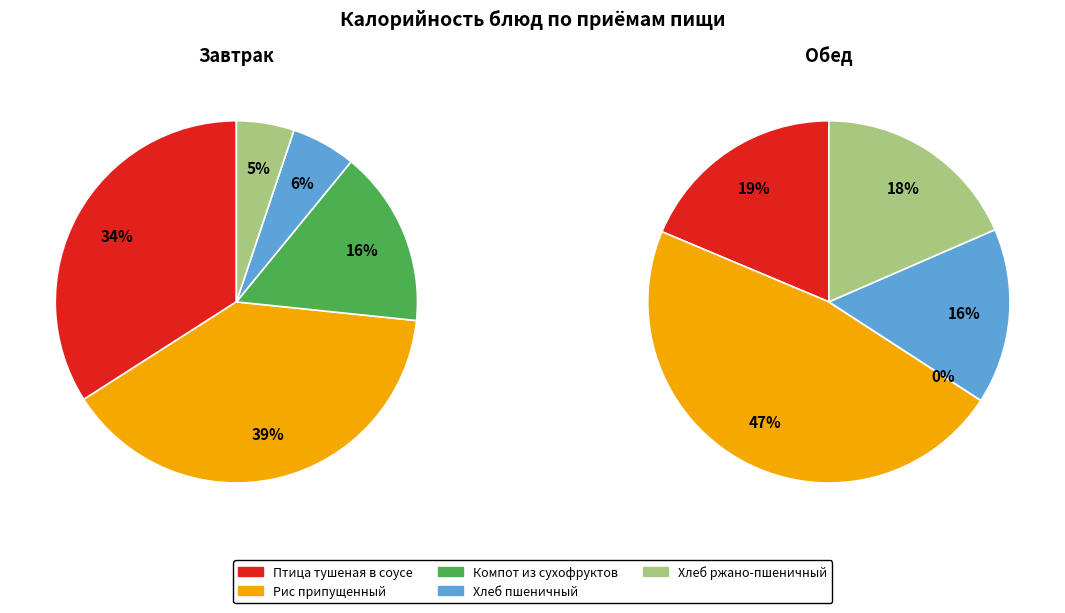

To the nearest percent, what is the combined percentage of 0 and 4?

39%